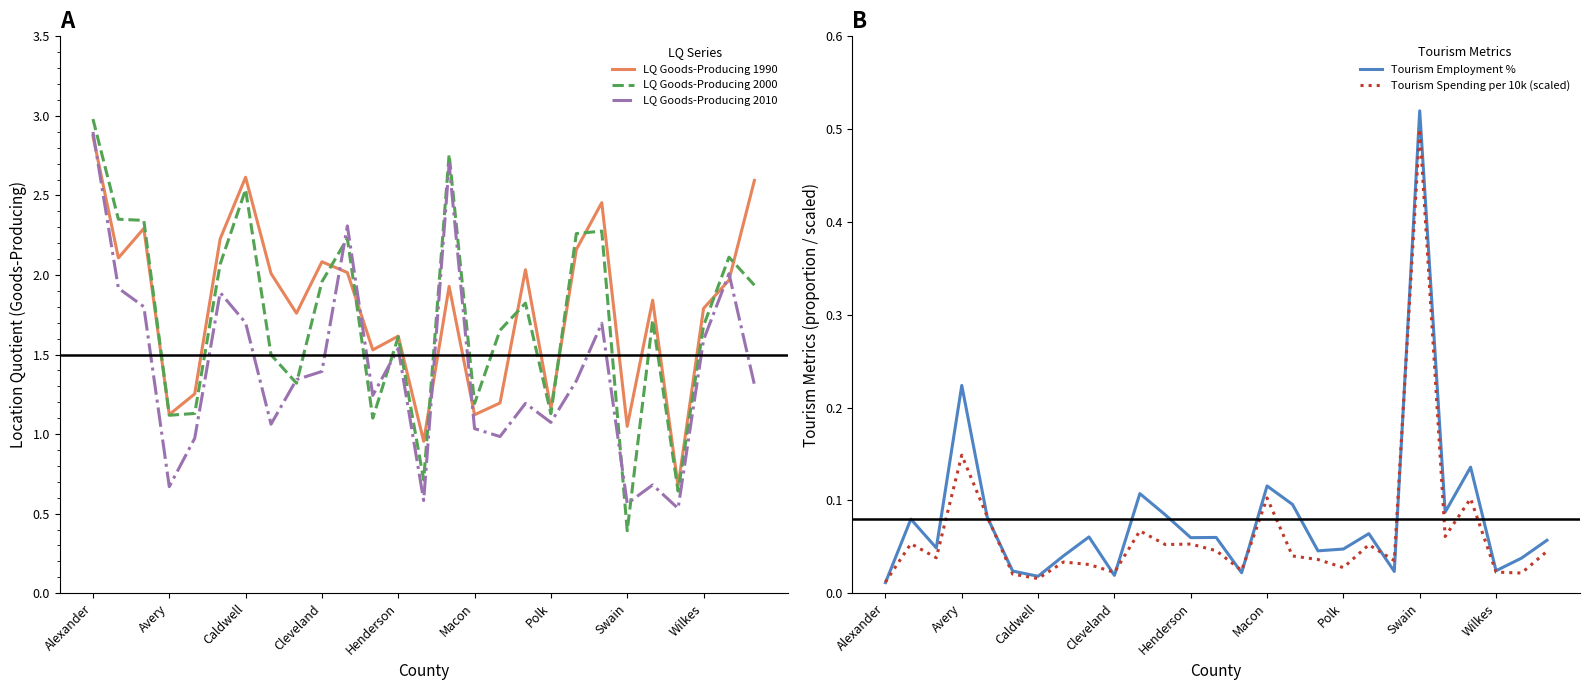

Is this an area chart (filled region under the line)?

No